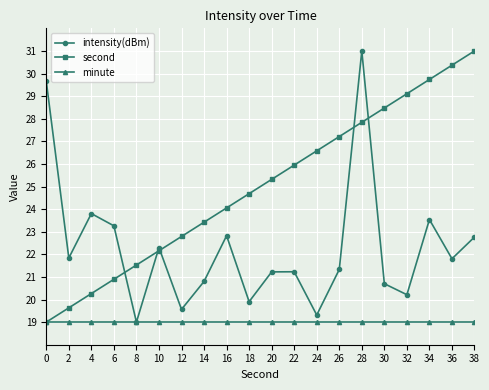

What are all the series names shown in the legend?

intensity(dBm), second, minute